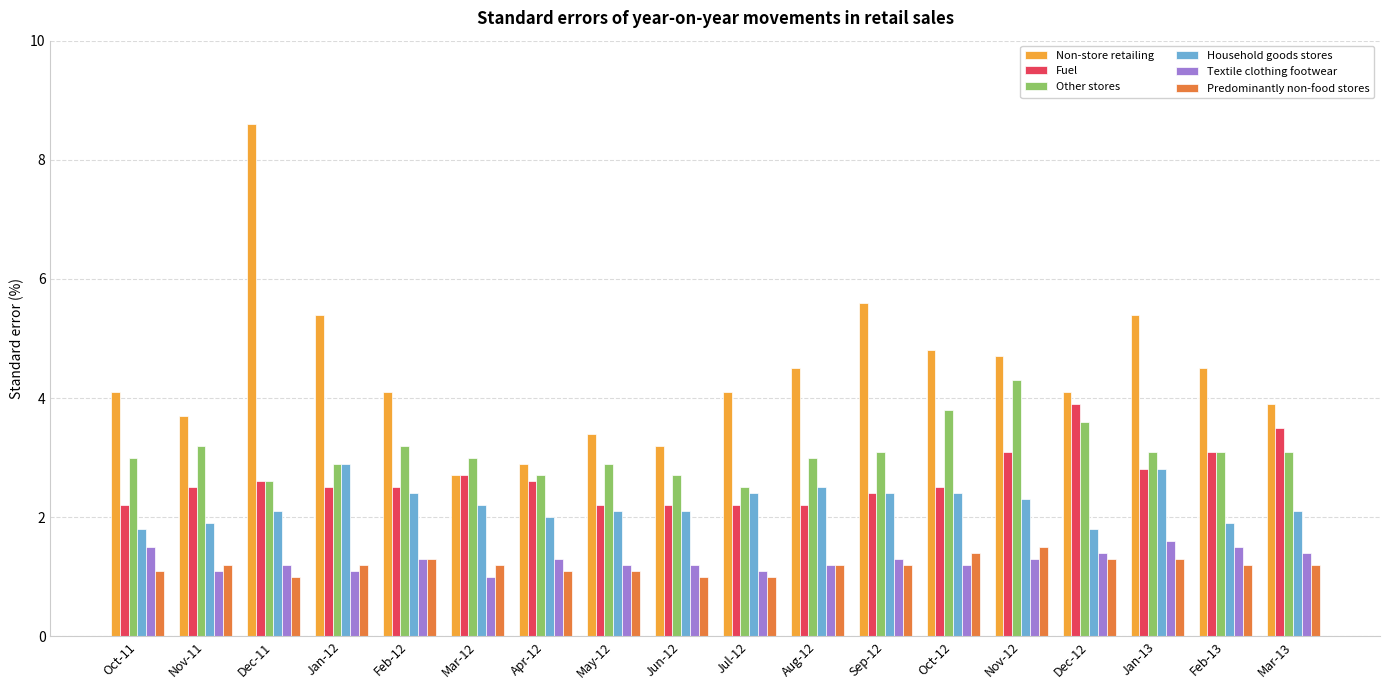

Reading left to right, transcribe all the data shown in this chart.

Non-store retailing: 4.1	3.7	8.6	5.4	4.1	2.7	2.9	3.4	3.2	4.1	4.5	5.6	4.8	4.7	4.1	5.4	4.5	3.9
Fuel: 2.2	2.5	2.6	2.5	2.5	2.7	2.6	2.2	2.2	2.2	2.2	2.4	2.5	3.1	3.9	2.8	3.1	3.5
Other stores: 3.0	3.2	2.6	2.9	3.2	3.0	2.7	2.9	2.7	2.5	3.0	3.1	3.8	4.3	3.6	3.1	3.1	3.1
Household goods stores: 1.8	1.9	2.1	2.9	2.4	2.2	2.0	2.1	2.1	2.4	2.5	2.4	2.4	2.3	1.8	2.8	1.9	2.1
Textile clothing footwear: 1.5	1.1	1.2	1.1	1.3	1.0	1.3	1.2	1.2	1.1	1.2	1.3	1.2	1.3	1.4	1.6	1.5	1.4
Predominantly non-food stores: 1.1	1.2	1.0	1.2	1.3	1.2	1.1	1.1	1.0	1.0	1.2	1.2	1.4	1.5	1.3	1.3	1.2	1.2